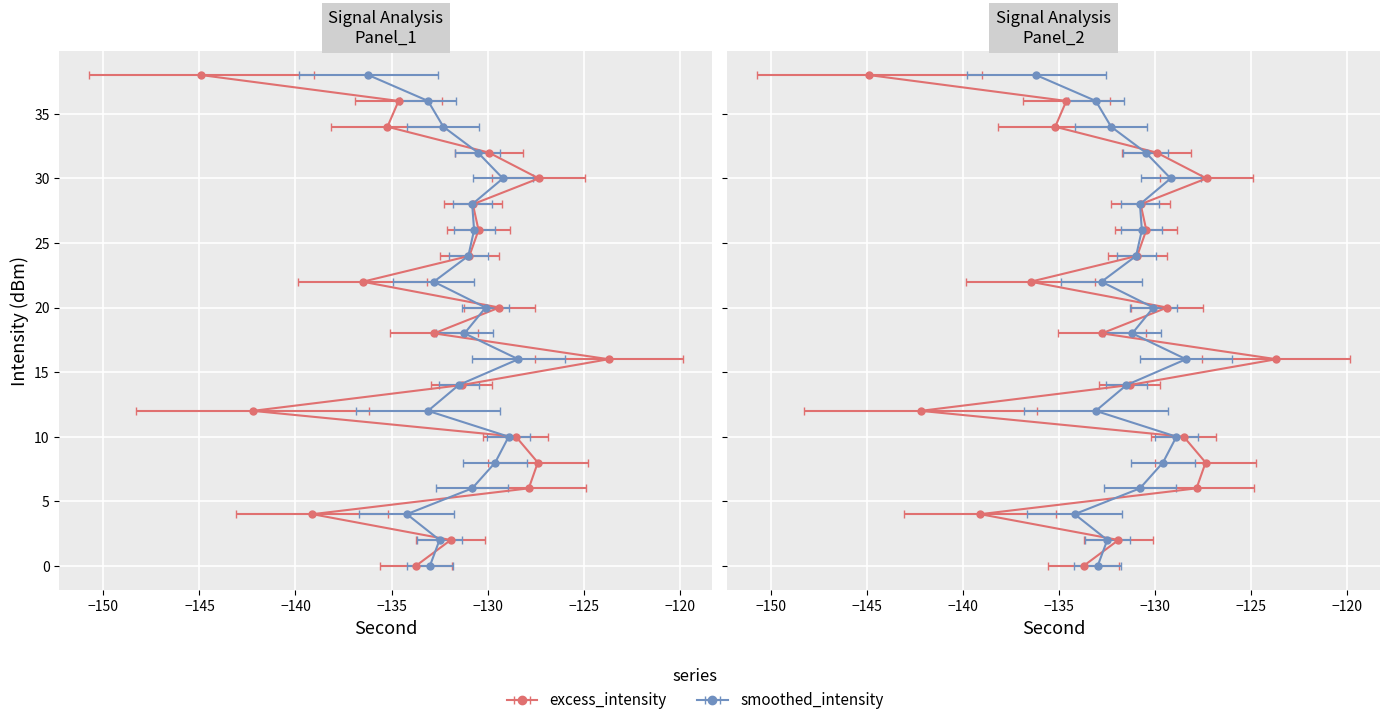

Is this an area chart (filled region under the line)?

No